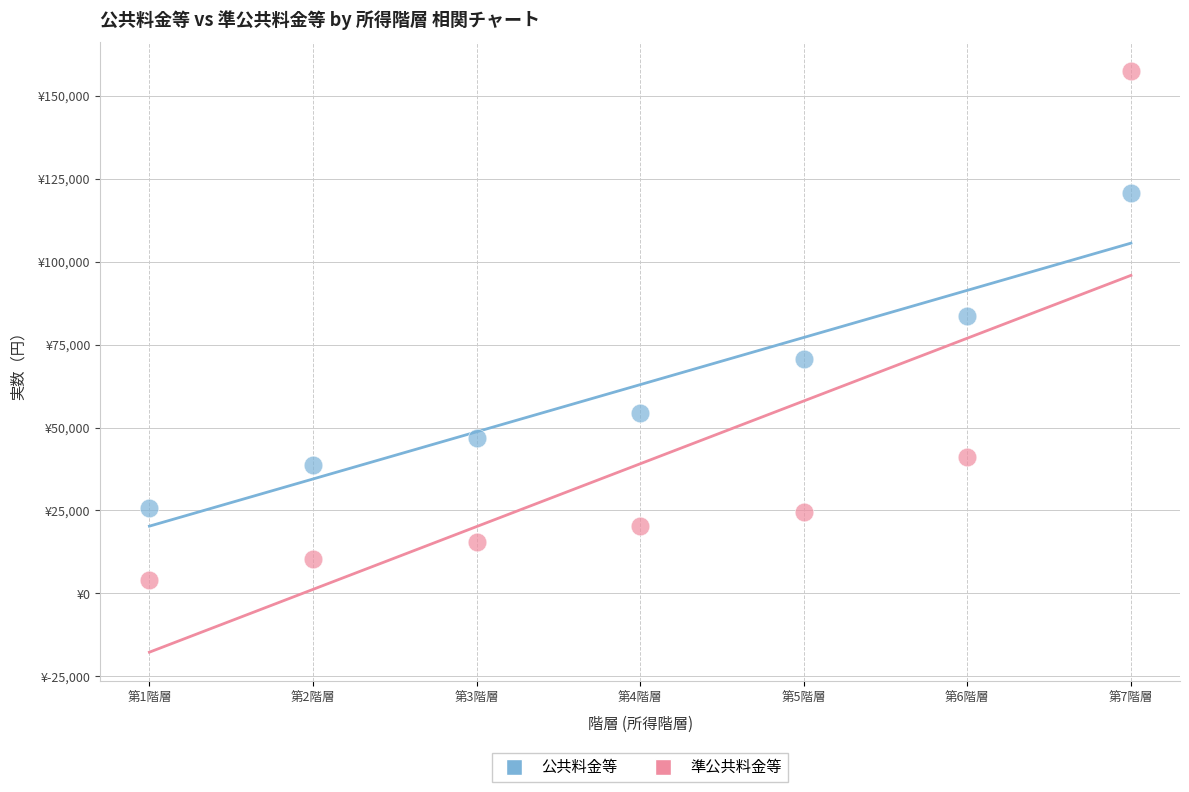

Which series contains the highest Y value?

準公共料金等